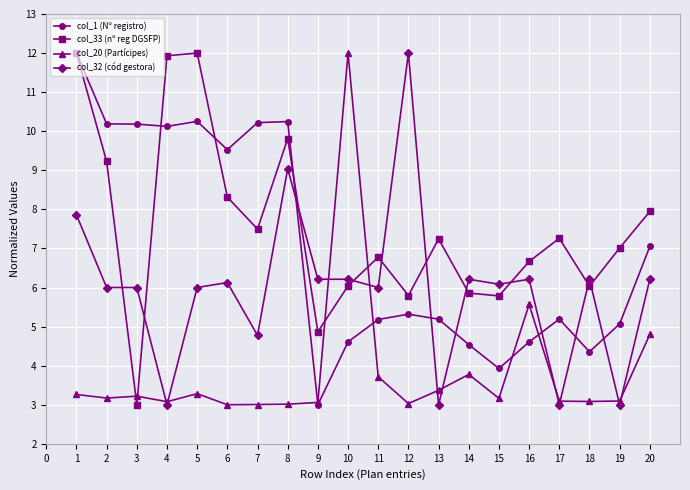

True or false: col_32 (cód gestora) has more than 1 interior local peaks.

True